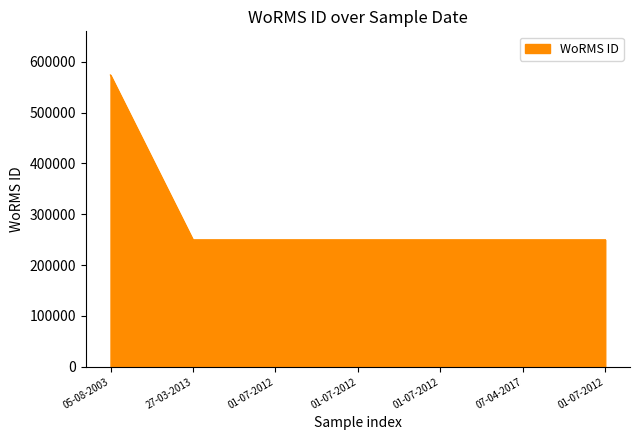

Does the chart have visible grid lines?

No